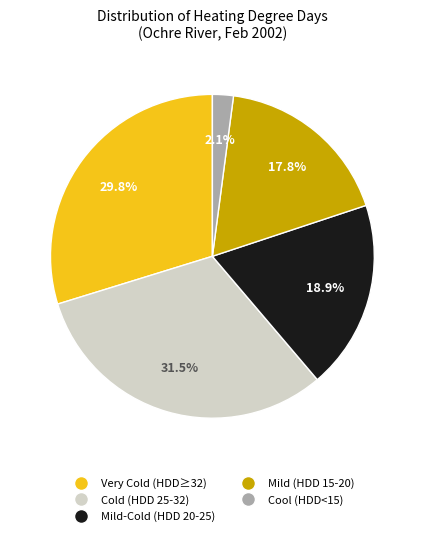

Is there any slice that represents more than half of the pie?

No